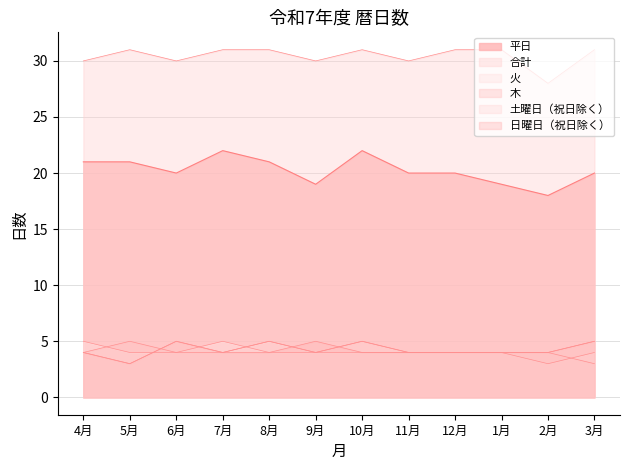

Which series changed the most between 4月 and 11月?

平日